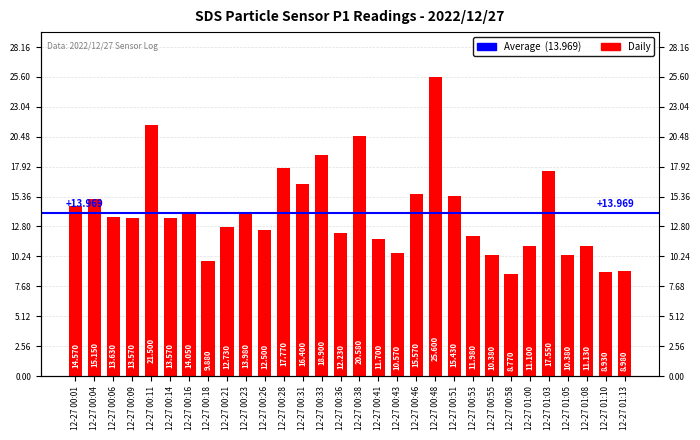

What value does the data have at 12-27 00:09?

13.6